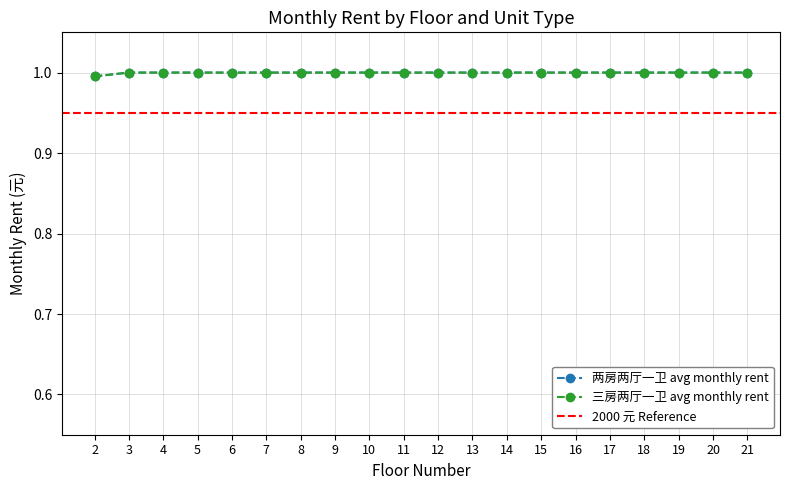

Reading left to right, list all the values displayed in this chart.

两房两厅一卫 avg monthly rent: 2=1.0	3=1.0	4=1.0	5=1.0	6=1.0	7=1.0	8=1.0	9=1.0	10=1.0	11=1.0	12=1.0	13=1.0	14=1.0	15=1.0	16=1.0	17=1.0	18=1.0	19=1.0	20=1.0	21=1.0
三房两厅一卫 avg monthly rent: 2=1.0	3=1.0	4=1.0	5=1.0	6=1.0	7=1.0	8=1.0	9=1.0	10=1.0	11=1.0	12=1.0	13=1.0	14=1.0	15=1.0	16=1.0	17=1.0	18=1.0	19=1.0	20=1.0	21=1.0